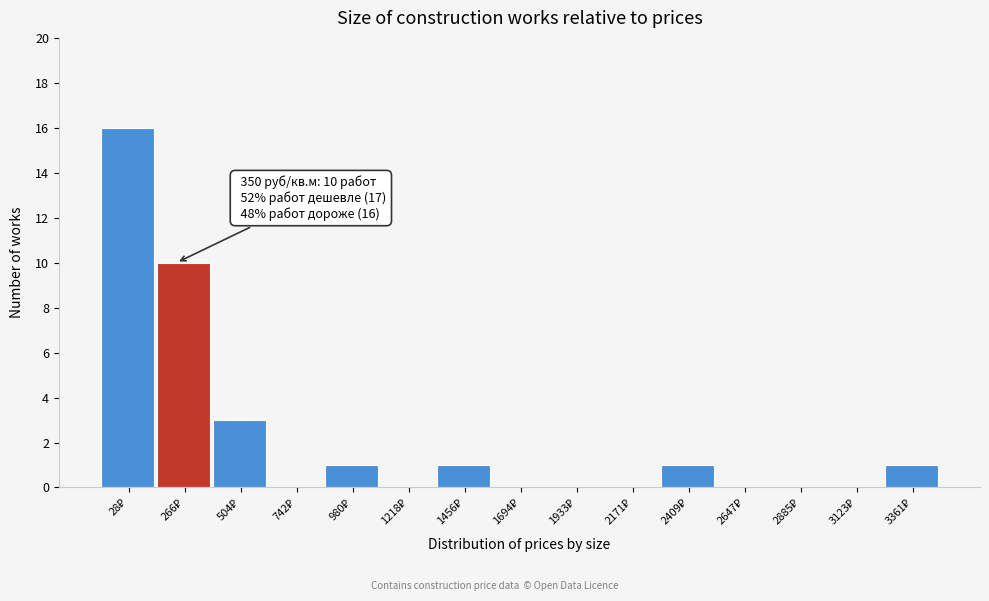

What is the sum of all values?

33